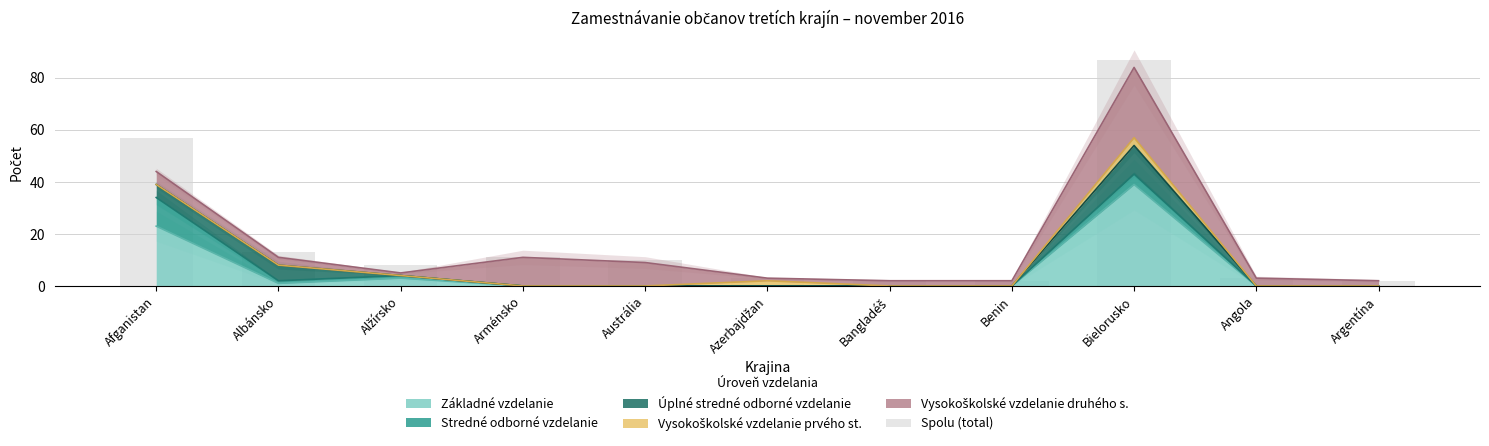

What position from the left is Angola?

10